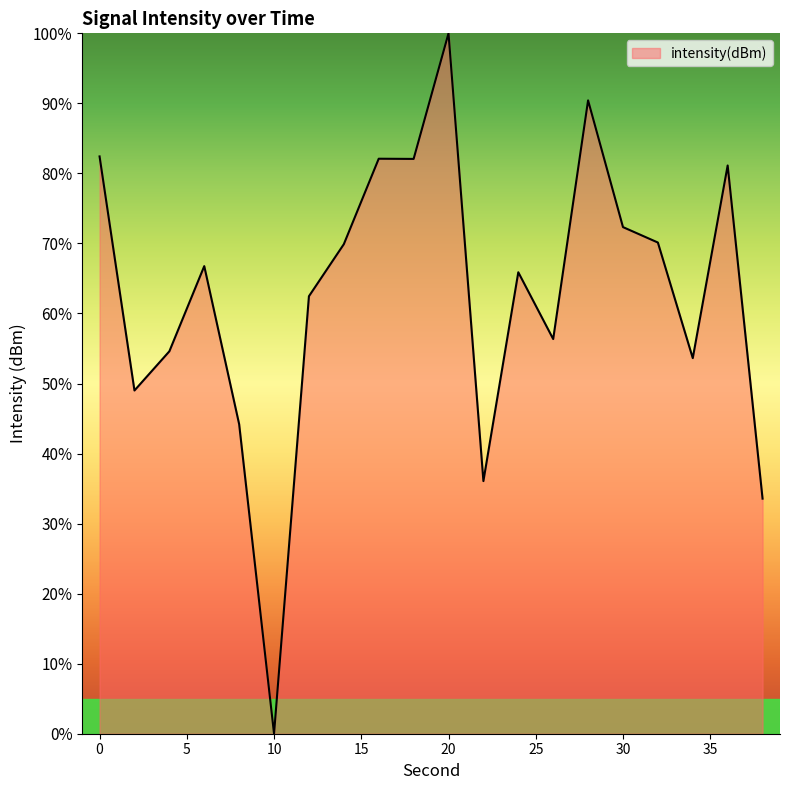

What is the maximum value shown in the chart?

100.0